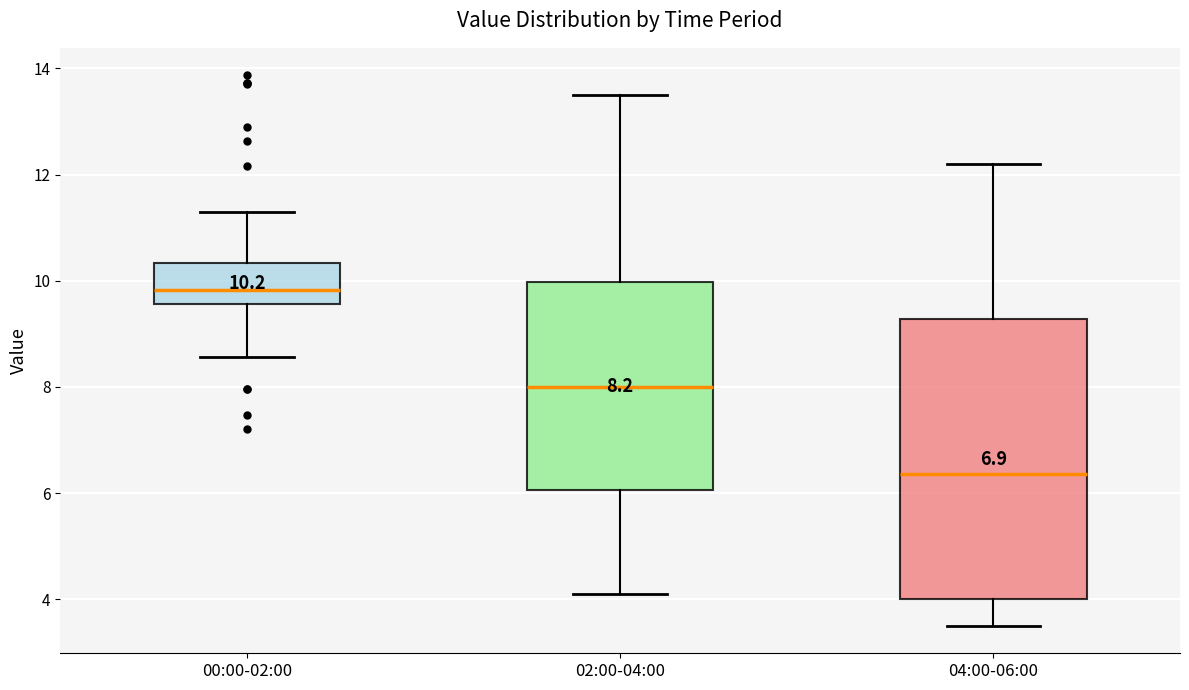

Which box's median line is the highest?

00:00-02:00